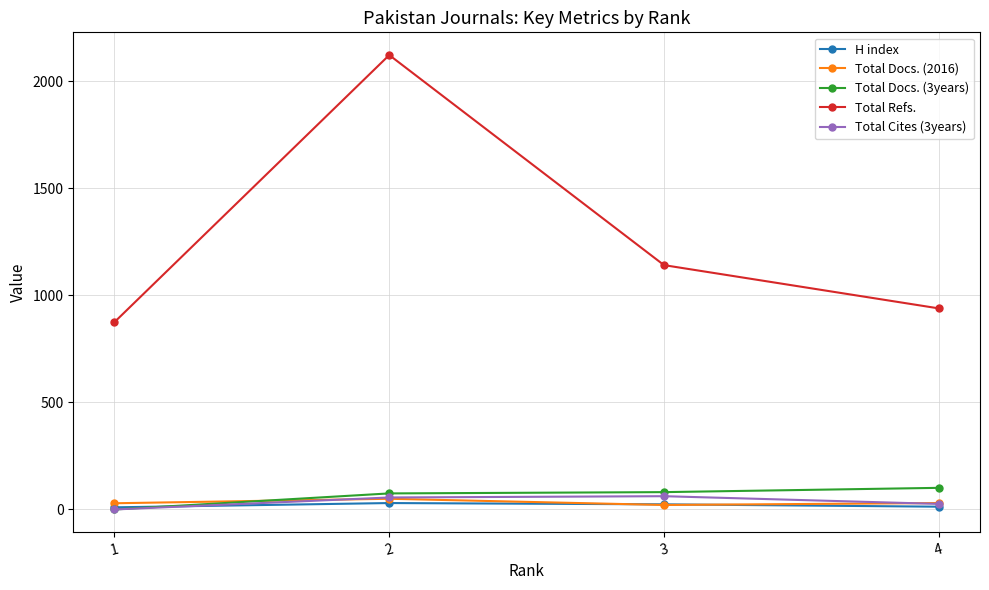

How many lines are shown in the chart?

5